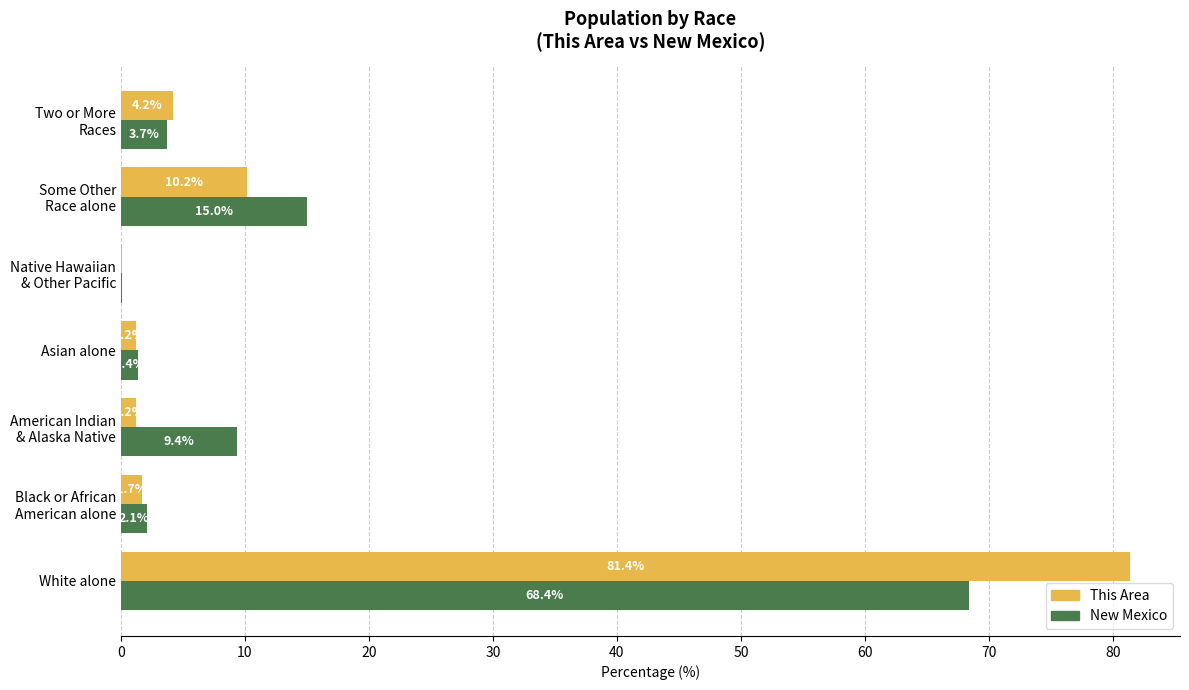

Between White alone and Asian alone, which series saw the biggest shift?

This Area